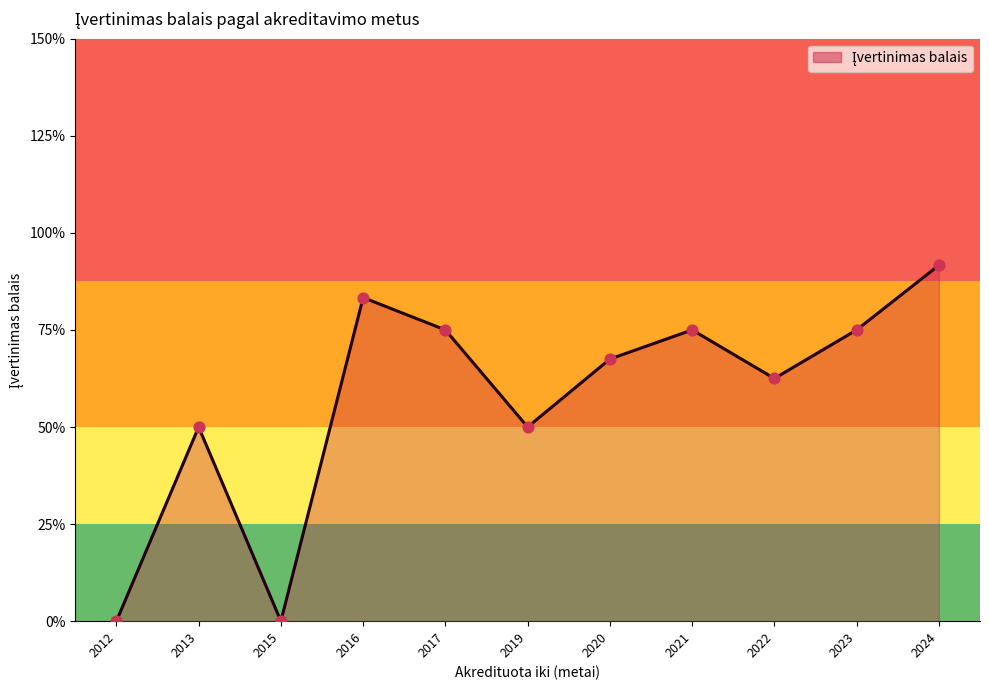

Which has a higher value, 2020 or 2012?

2020